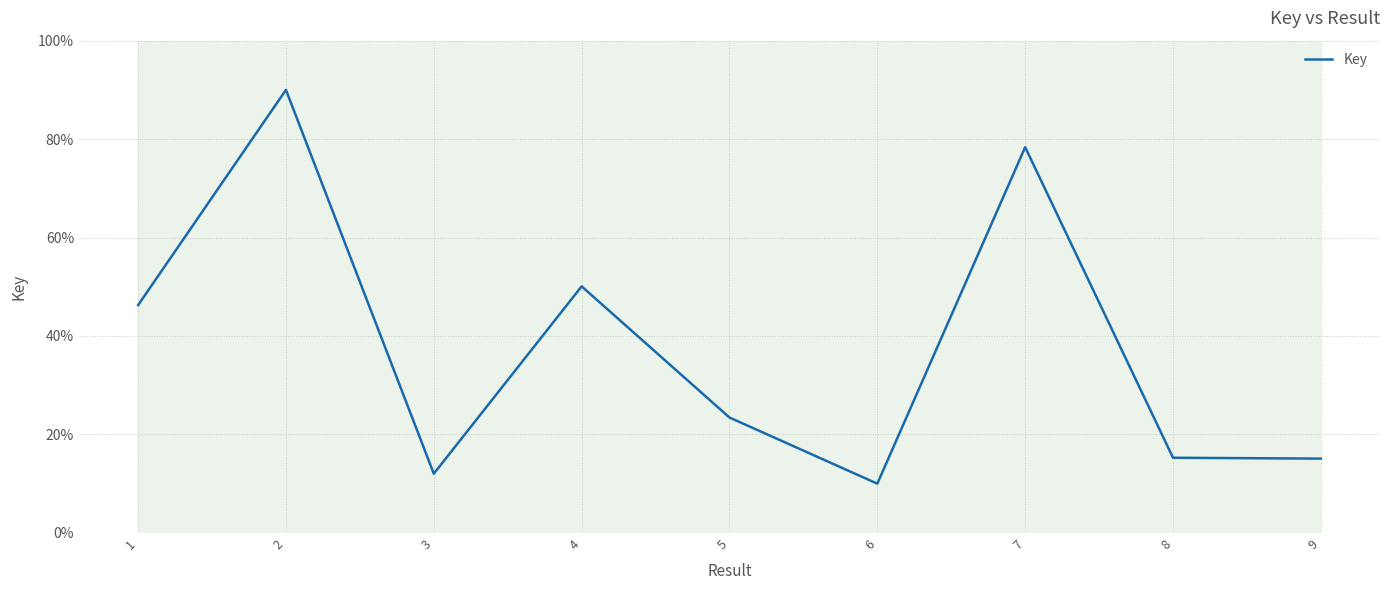

What is the sum of the values at 6 and 9?

25.1